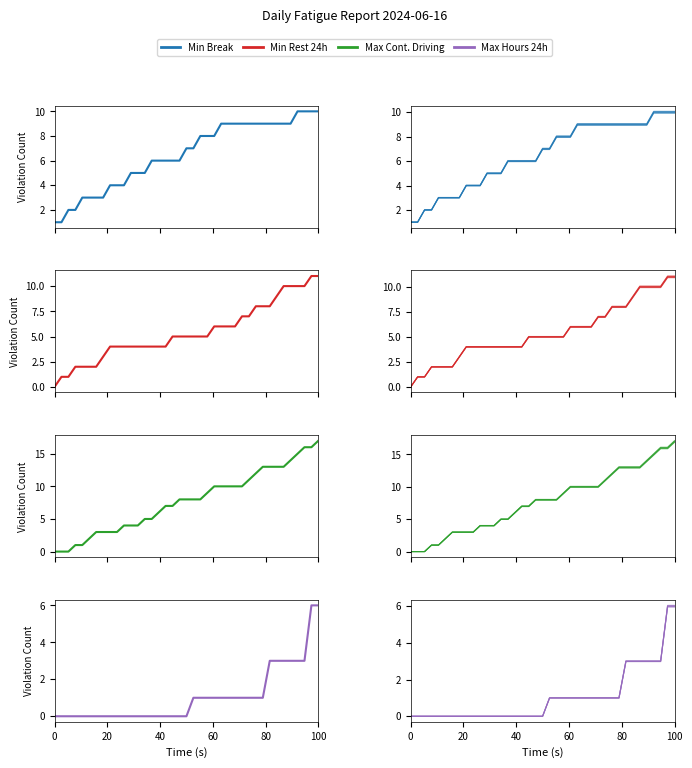

True or false: Max Continues Driving and Max Driving/Duty Hours in 24h intersect in this chart.

False